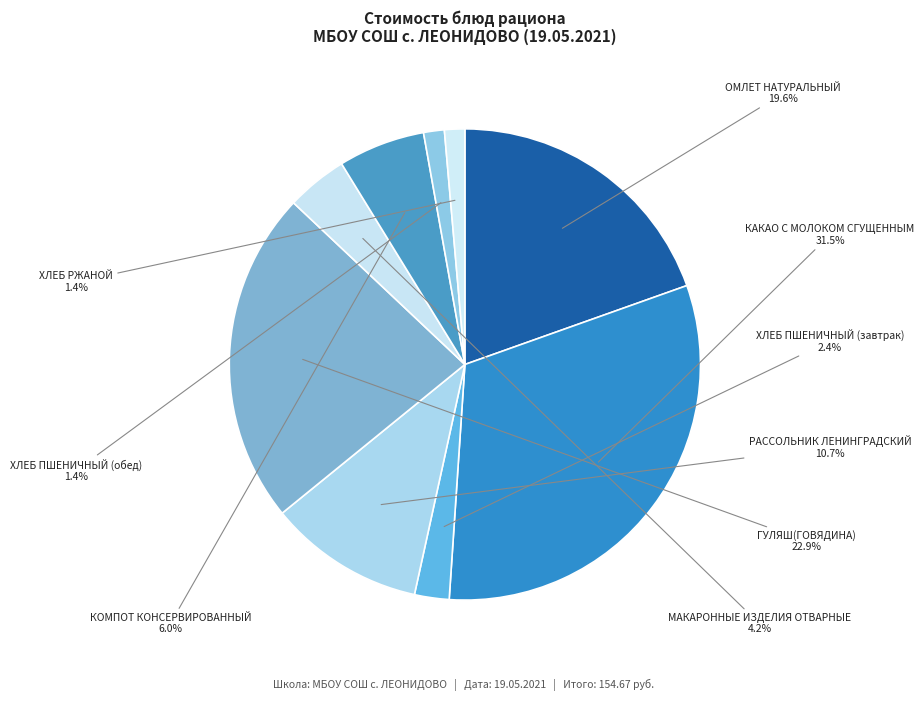

Do МАКАРОННЫЕ ИЗДЕЛИЯ ОТВАРНЫЕ and ХЛЕБ РЖАНОЙ together represent more than half of the pie?

No